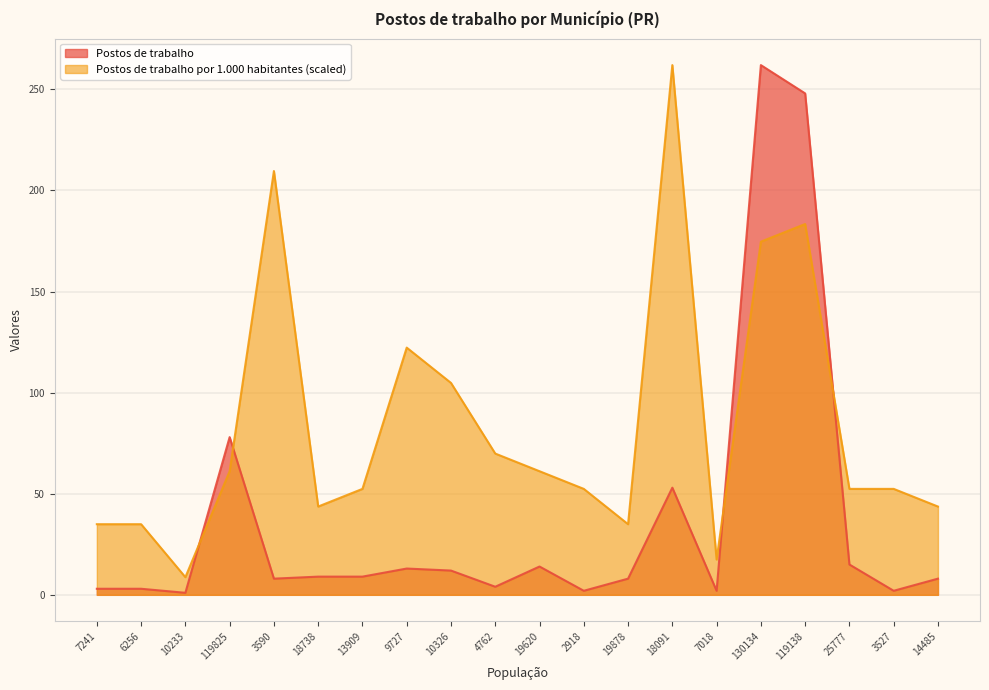

What are all the series names shown in the legend?

Postos de trabalho, Postos de trabalho por 1.000 habitantes (scaled)